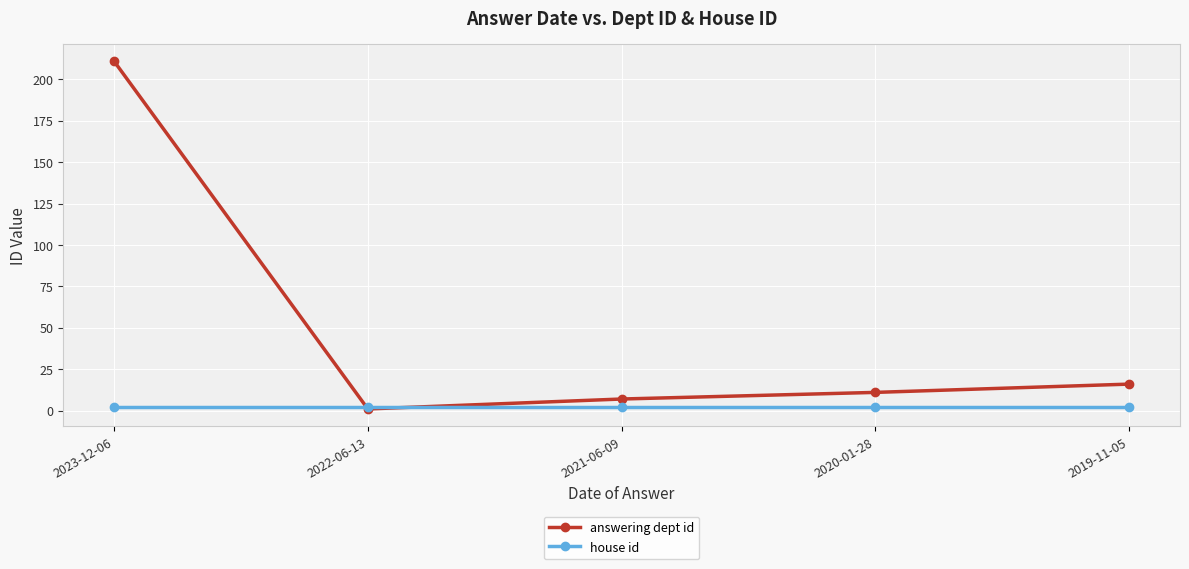

What position from the right is 2023-12-06?

5